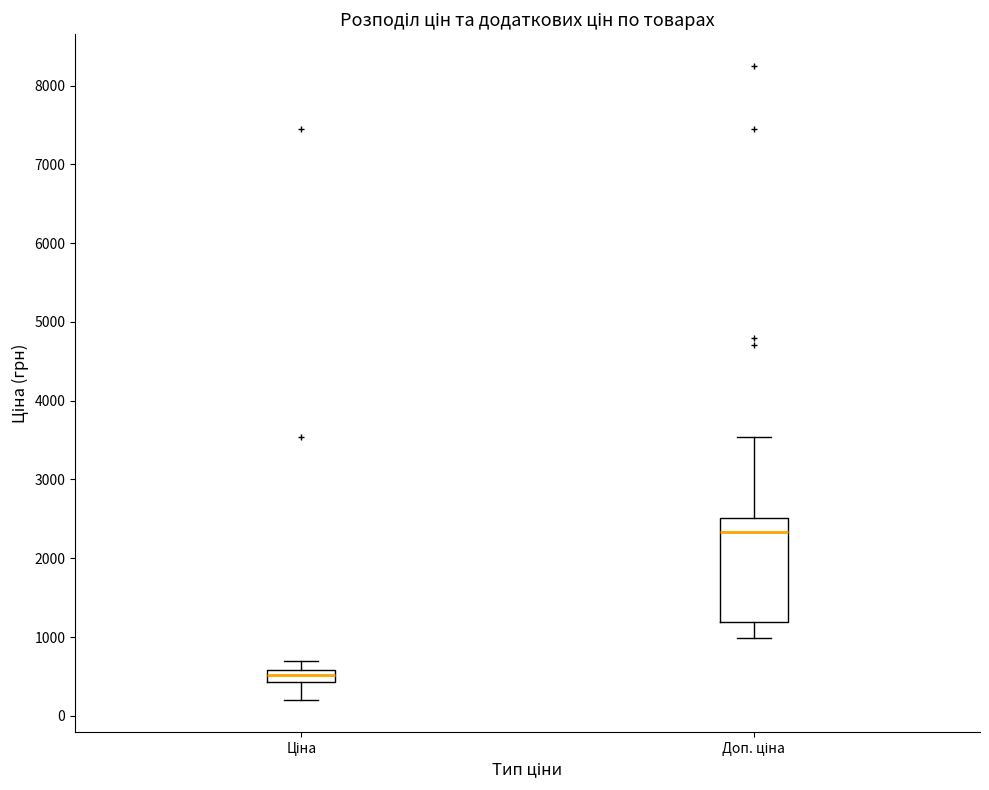

Reading left to right, read every box against the y-axis: the position of its median line, the range the box covers, and the ends of its whiskers. The values are not printed on the chart, so give them approximately, as read against the axis.

Ціна: median 500, box 400 to 600, whiskers 200 to 700
Доп. ціна: median 2300, box 1200 to 2500, whiskers 1000 to 3500